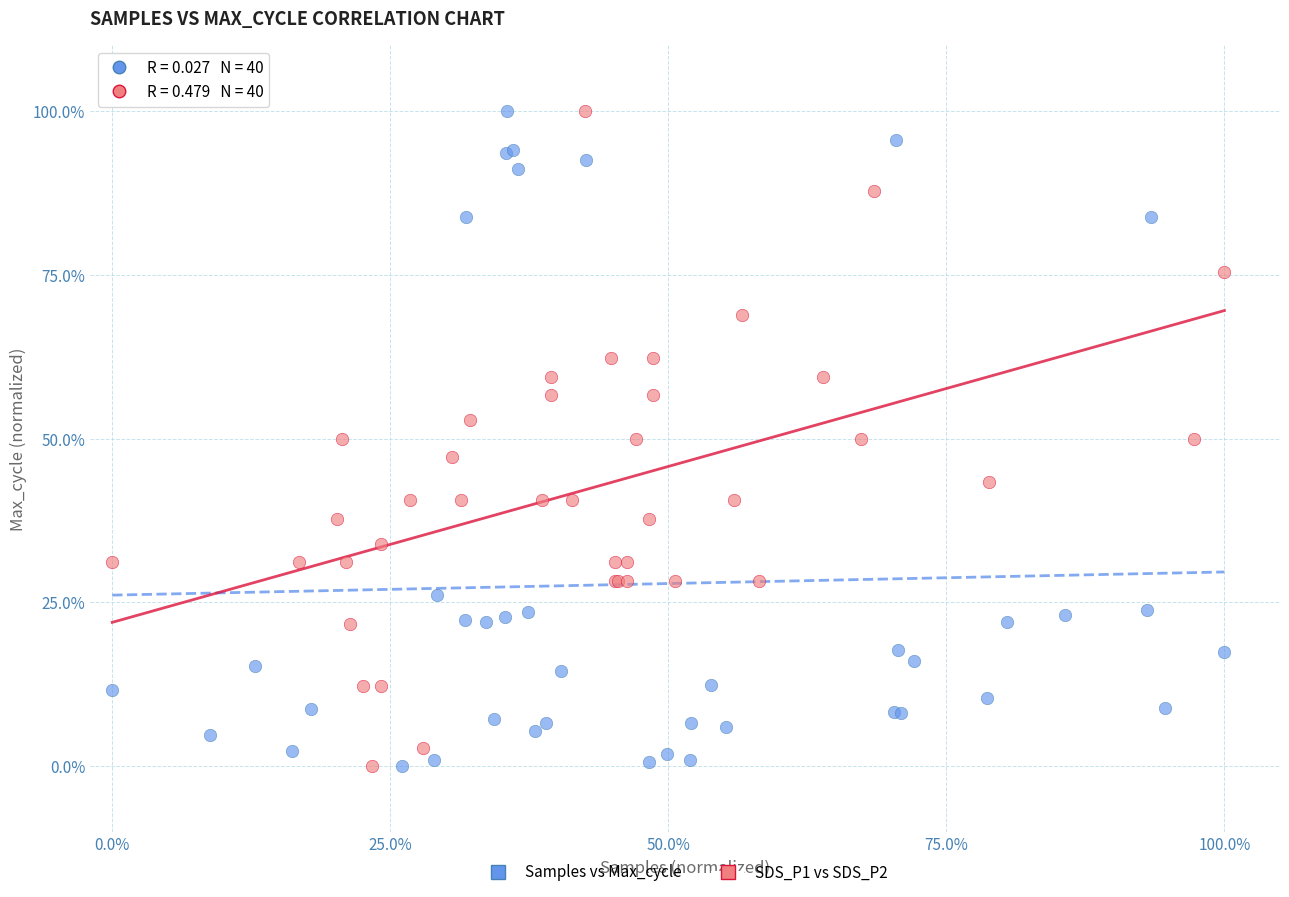

What are all the series names shown in the legend?

Samples vs Max_cycle, SDS_P1 vs SDS_P2